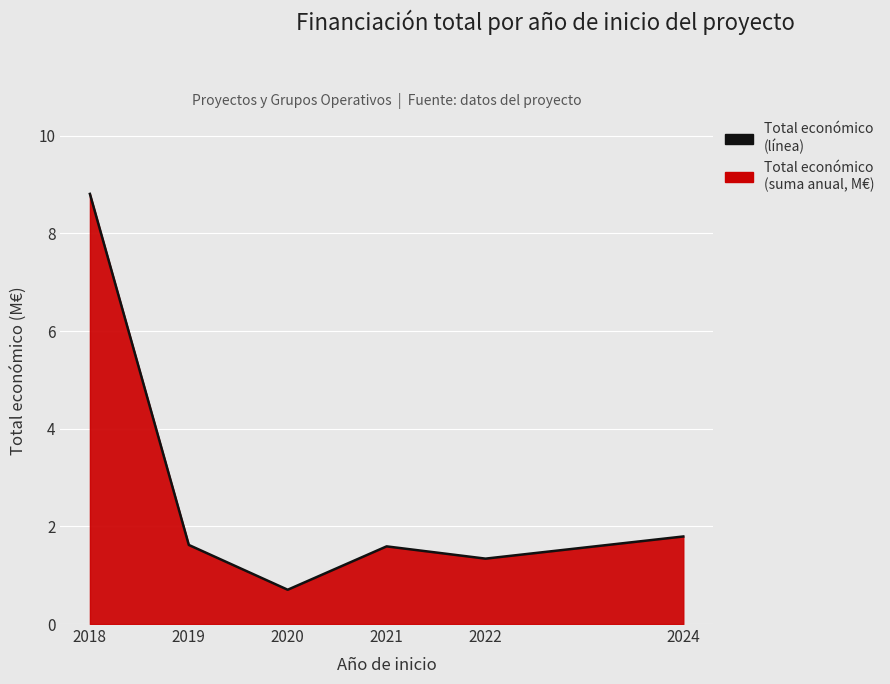

Rank the categories by value from lowest to highest.

2020, 2022, 2021, 2019, 2024, 2018